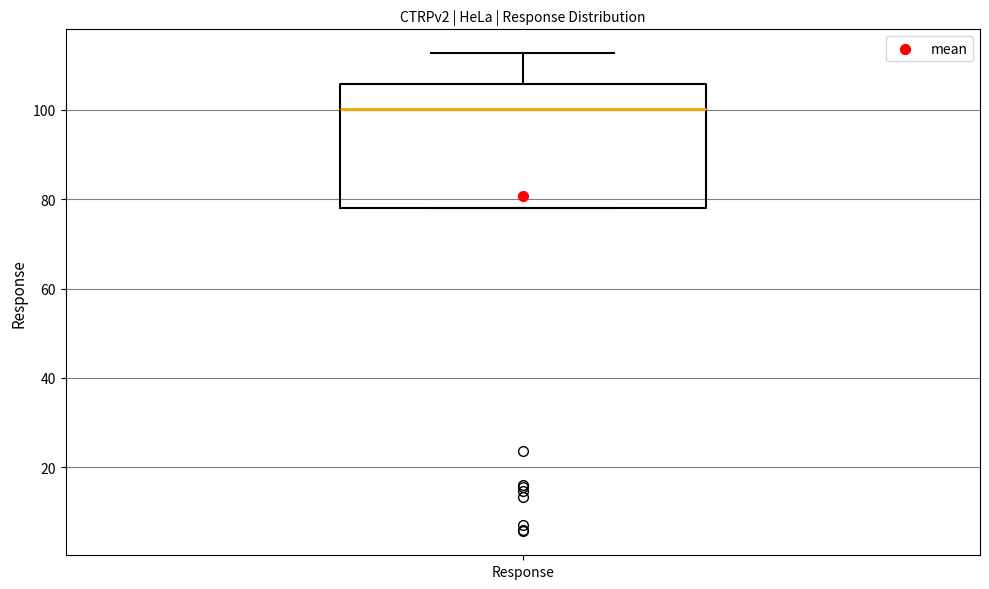

Where does the upper whisker of the box for Response end on the y-axis? The values are not printed on the chart, so give them approximately, as read against the axis.

112